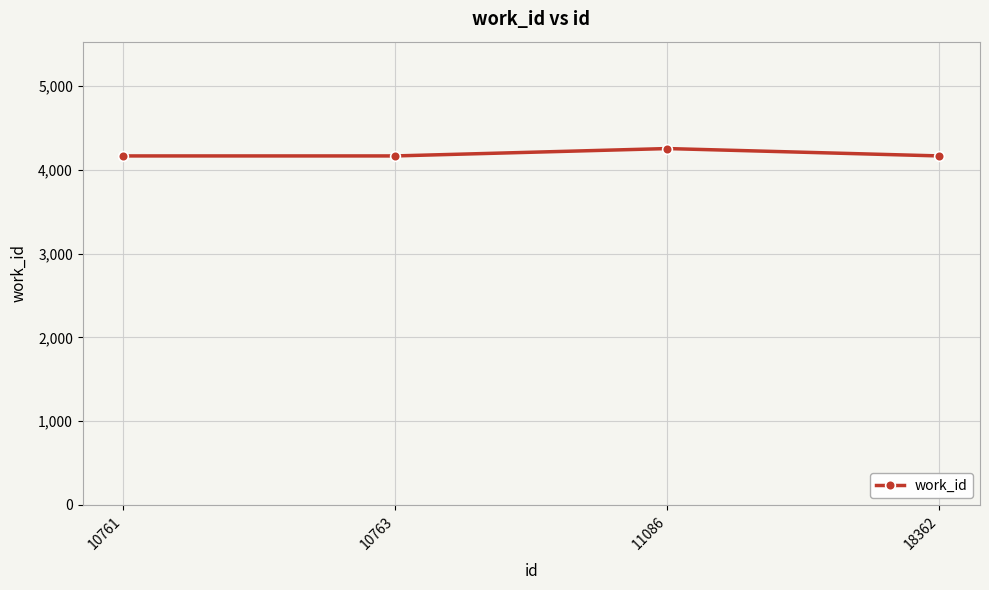

What is the smallest value displayed?

4167